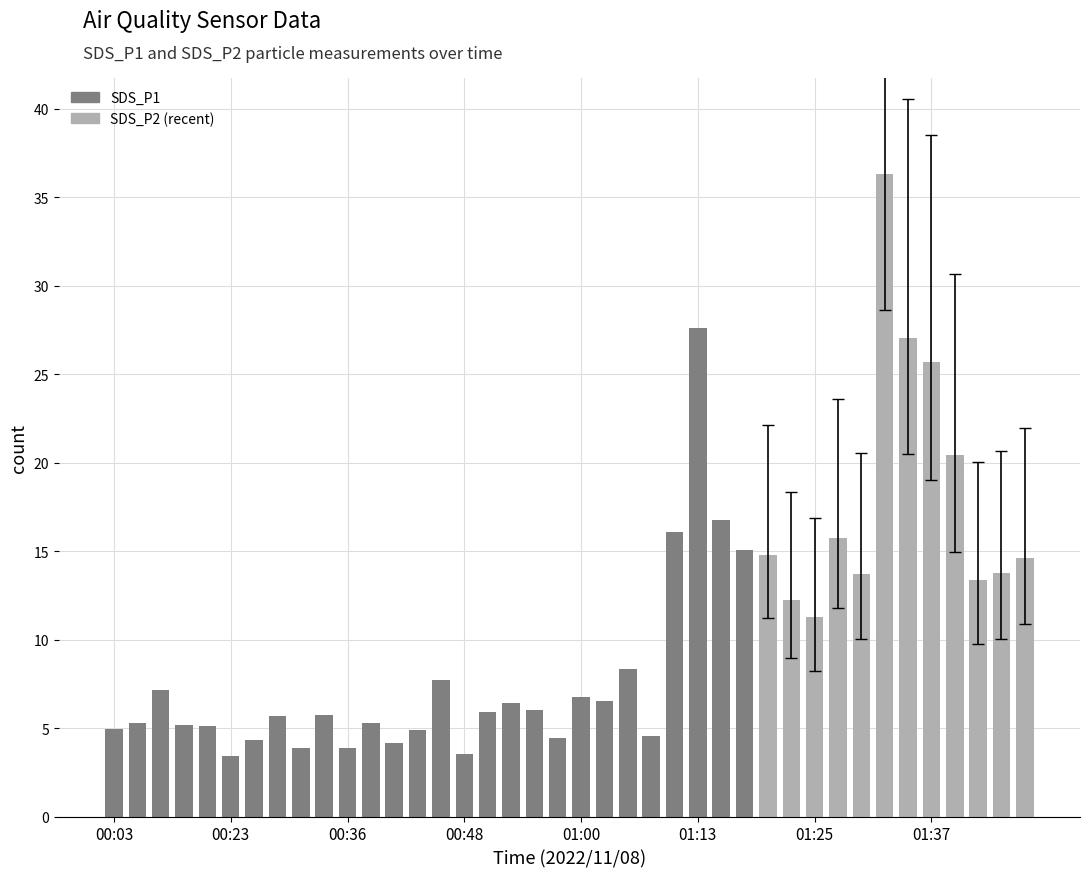

At how many categories does at least one series exceed 12?

15